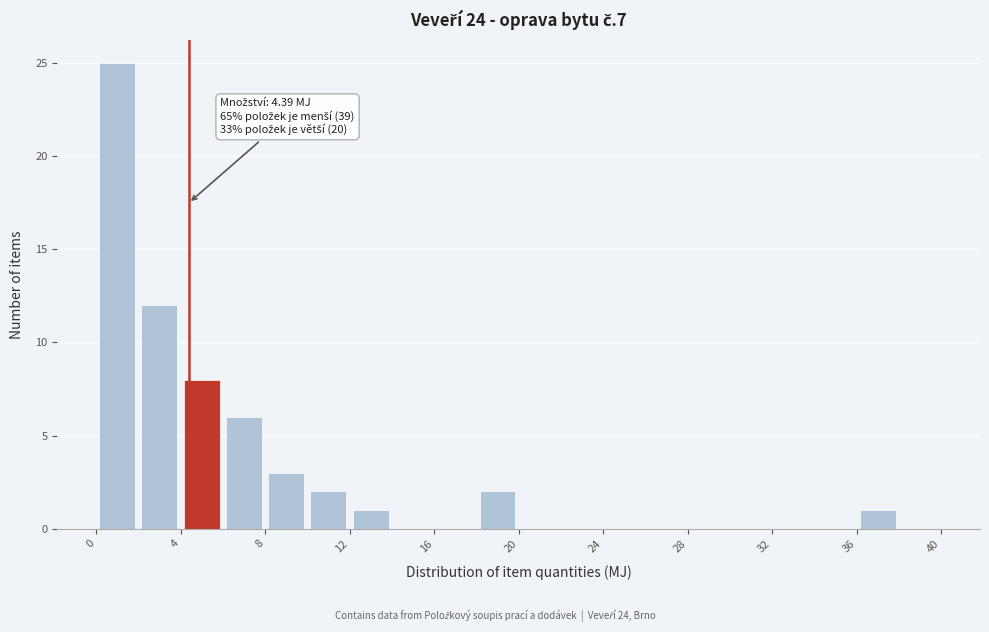

Over which range of the x-axis is the bar tallest?

0 to 2